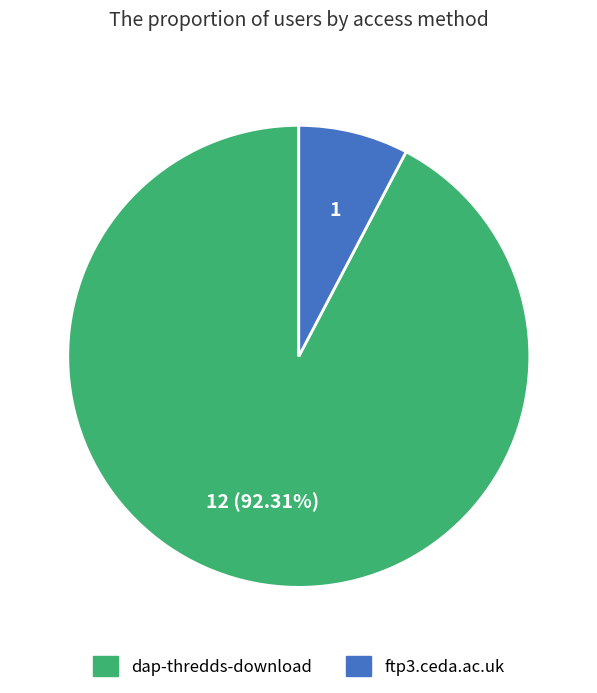

How many slices are in this pie chart?

2